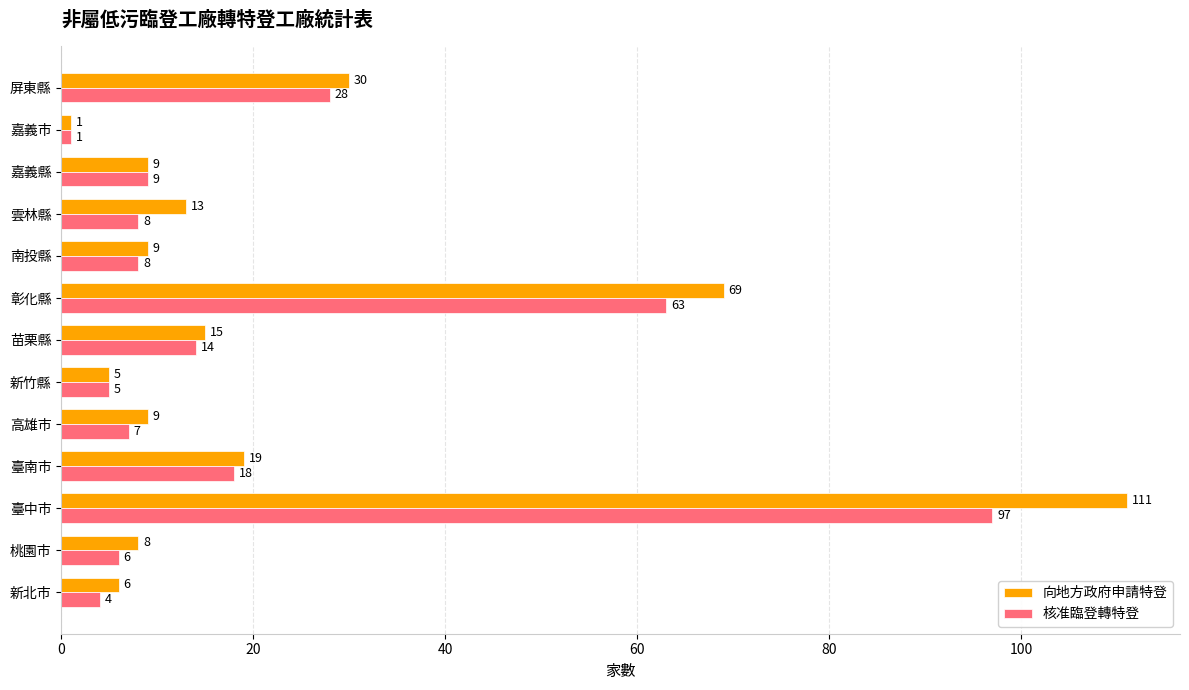

Between 桃園市 and 臺中市, which series saw the biggest shift?

向地方政府申請特登